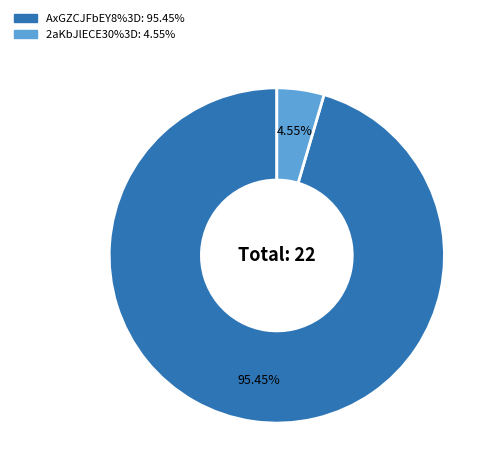

Is there any slice that represents more than half of the pie?

Yes